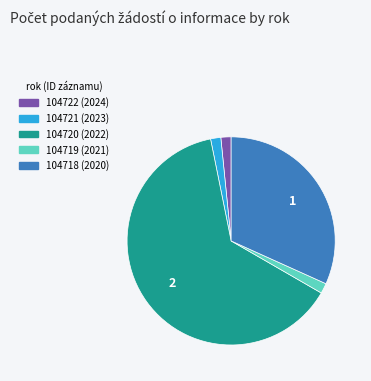

Is it true that 104721 (2023) is 10% of the pie?

False